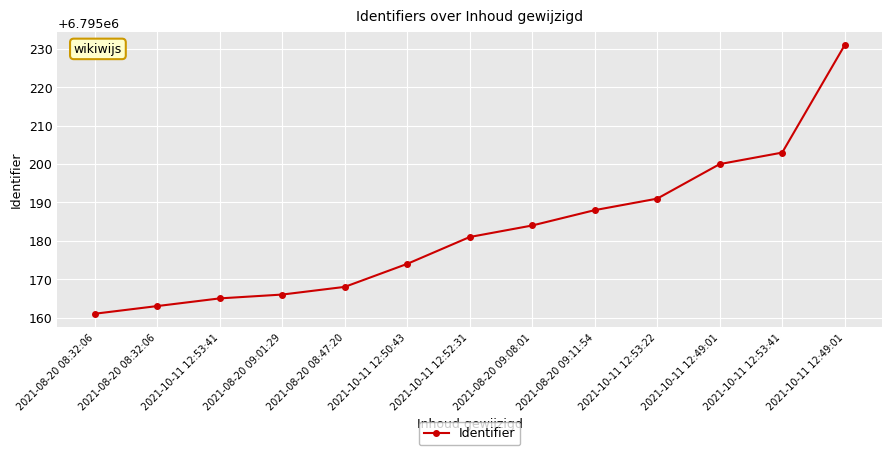

Does the chart have visible grid lines?

Yes